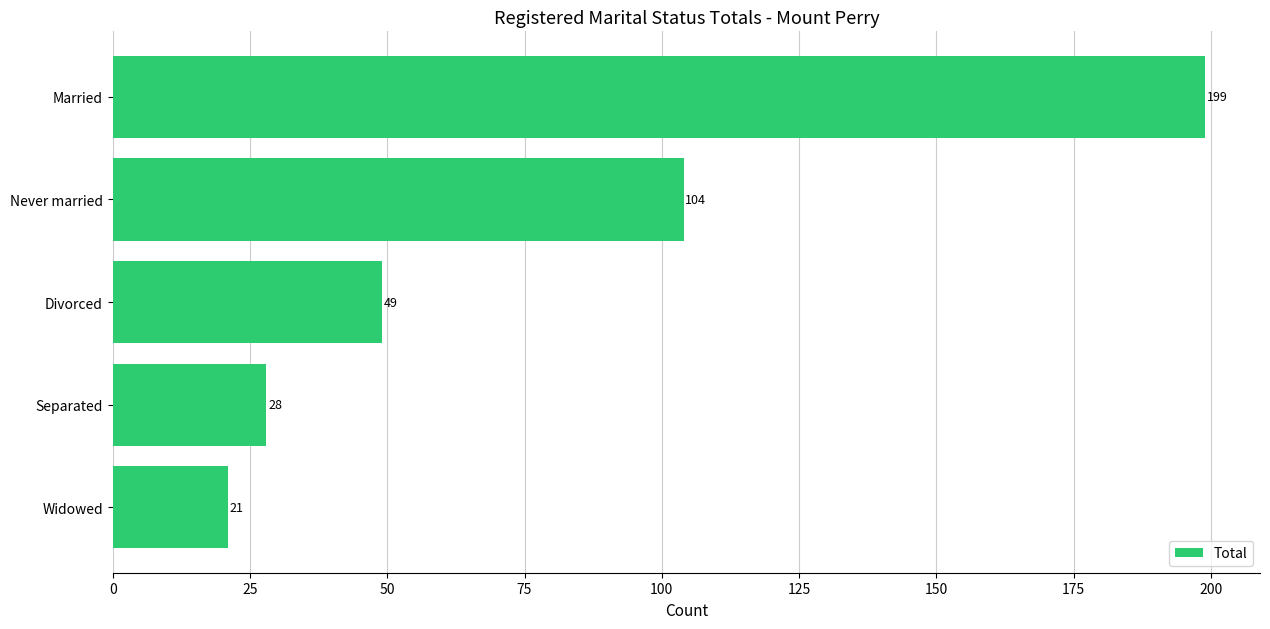

Is it true that the value at Widowed is 5?

False